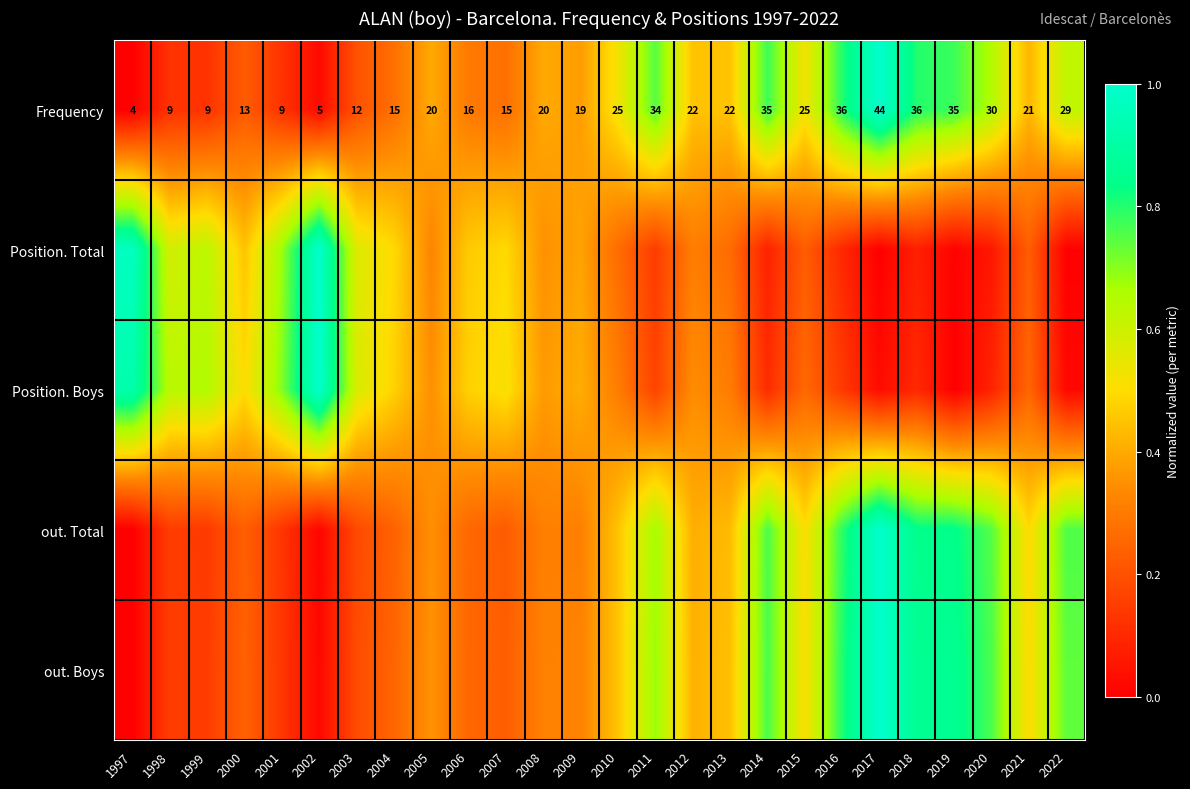

At which category does the chart reach its peak across all series?

2017